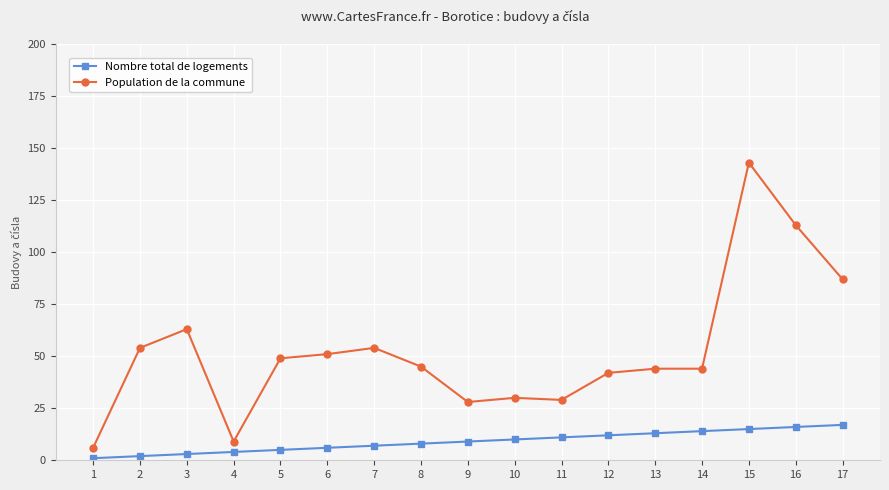

What is the sum of all Population de la commune values?

891